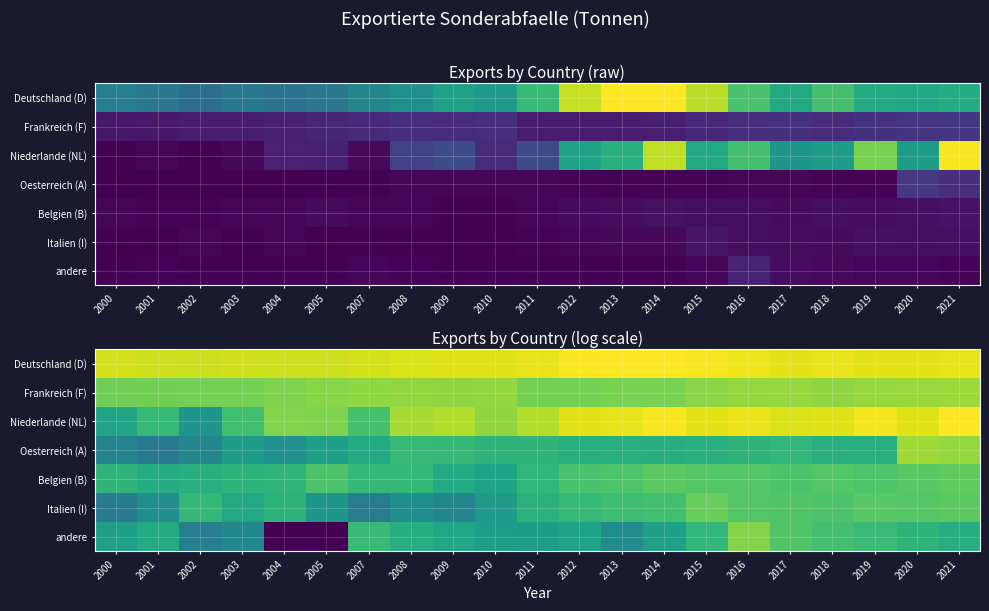

The value of Niederlande (NL) at 2008 is 10.9. True or false?

True